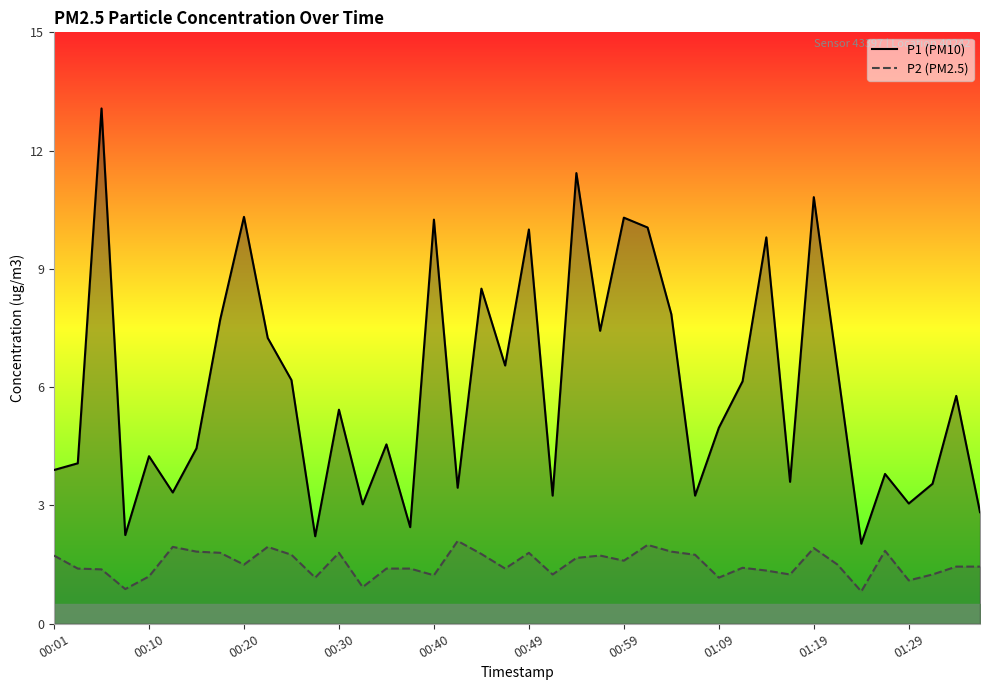

Between 20 and 34, which series saw the biggest shift?

P1 (PM10)